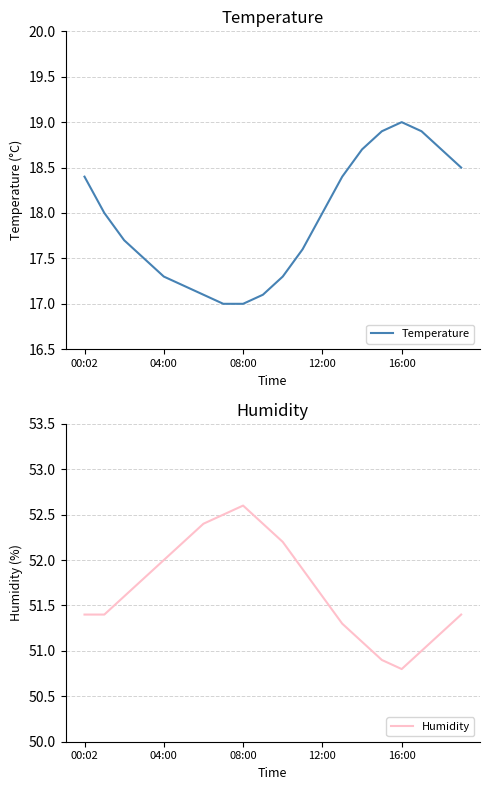

True or false: Humidity and Temperature cross at least once.

False